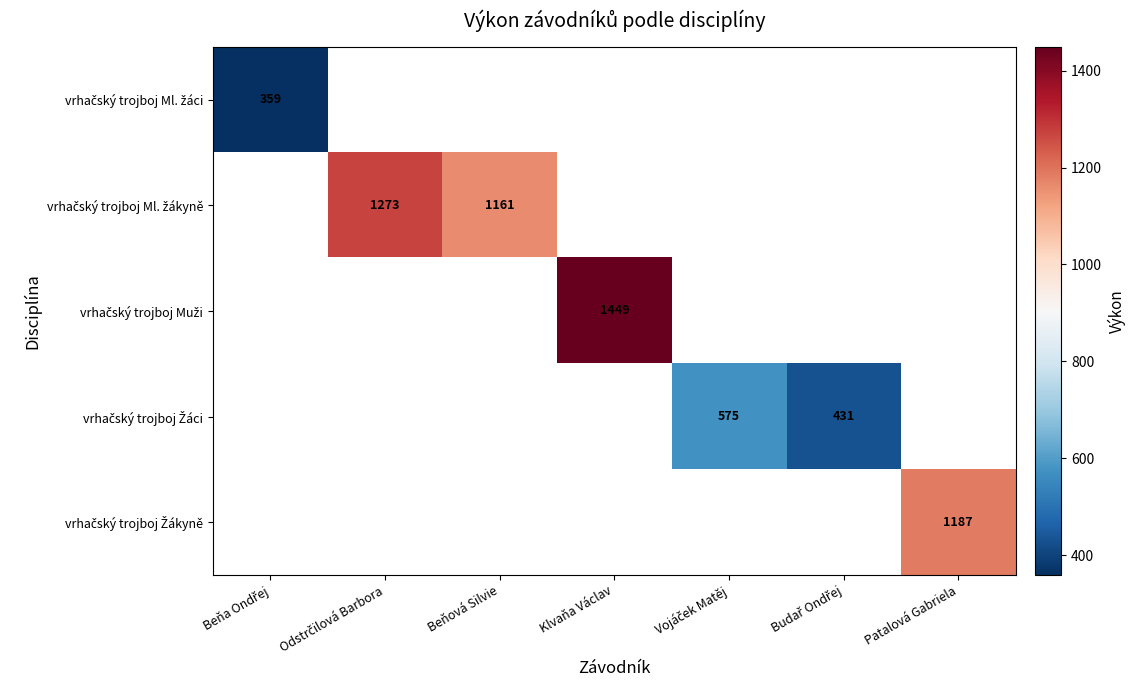

Rank the series at Budař Ondřej from highest to lowest value.

vrhačský trojboj Ml. žáci, vrhačský trojboj Ml. žákyně, vrhačský trojboj Muži, vrhačský trojboj Žáci, vrhačský trojboj Žákyně